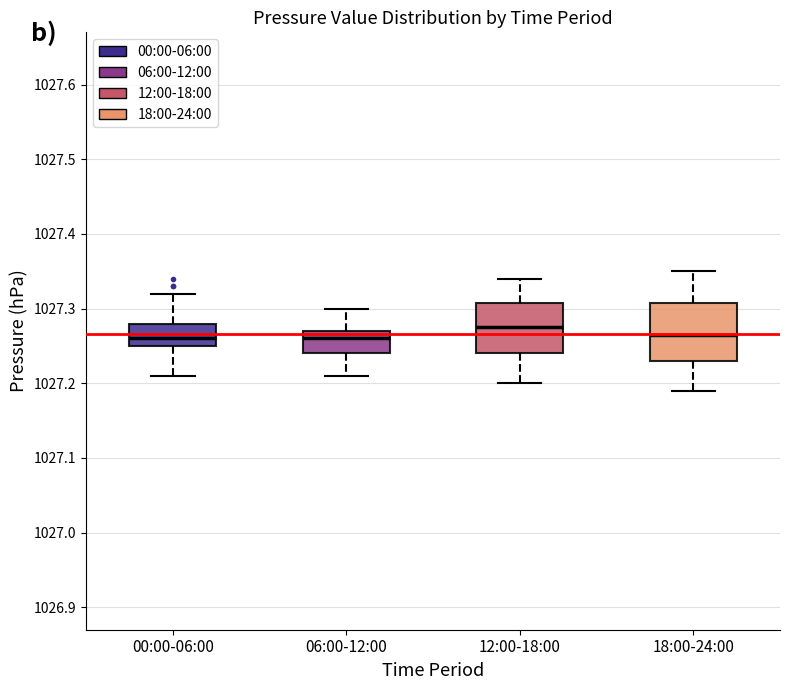

Reading left to right, transcribe this box plot: for each box, give where its median line is, the range the box spans, and where its two whiskers end, as read against the y-axis. The values are not printed on the chart, so give them approximately, as read against the axis.

00:00-06:00: median 1027.26, box 1027.25 to 1027.28, whiskers 1027.21 to 1027.32
06:00-12:00: median 1027.26, box 1027.24 to 1027.27, whiskers 1027.21 to 1027.30
12:00-18:00: median 1027.28, box 1027.24 to 1027.31, whiskers 1027.20 to 1027.34
18:00-24:00: median 1027.27, box 1027.23 to 1027.31, whiskers 1027.19 to 1027.35